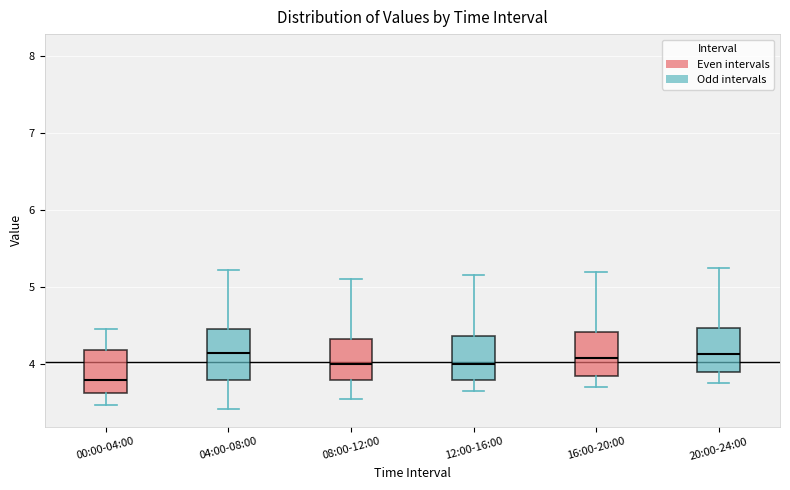

Reading left to right, read every box against the y-axis: the position of its median line, the range the box covers, and the ends of its whiskers. The values are not printed on the chart, so give them approximately, as read against the axis.

00:00-04:00: median 3.8, box 3.6 to 4.2, whiskers 3.5 to 4.5
04:00-08:00: median 4.1, box 3.8 to 4.5, whiskers 3.4 to 5.2
08:00-12:00: median 4.0, box 3.8 to 4.3, whiskers 3.6 to 5.1
12:00-16:00: median 4.0, box 3.8 to 4.4, whiskers 3.7 to 5.2
16:00-20:00: median 4.1, box 3.9 to 4.4, whiskers 3.7 to 5.2
20:00-24:00: median 4.1, box 3.9 to 4.5, whiskers 3.8 to 5.3